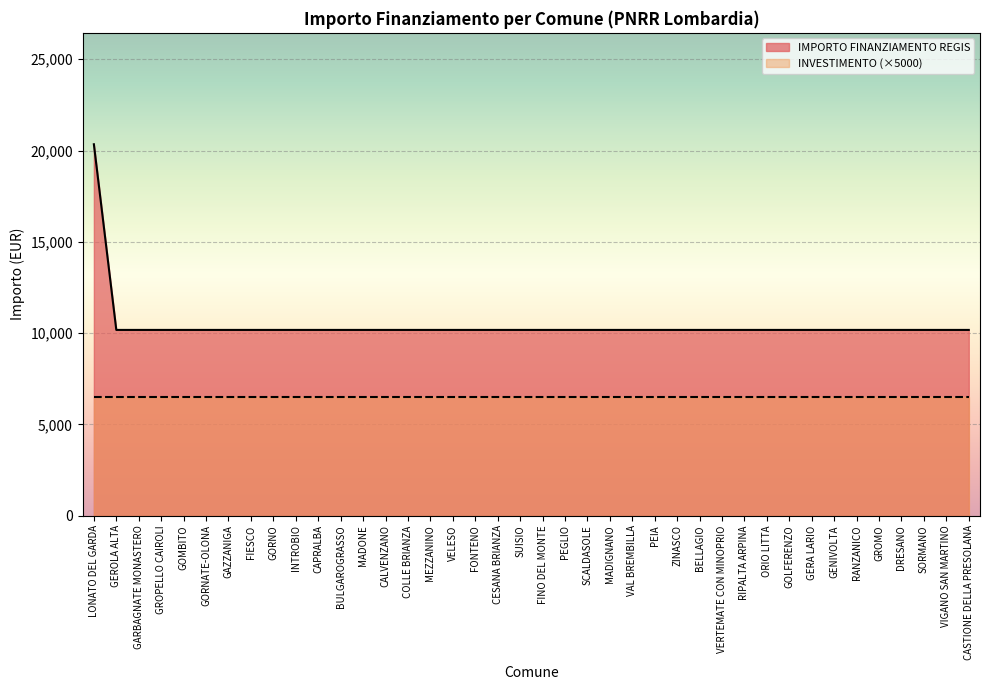

Which category has the highest value across all series?

LONATO DEL GARDA